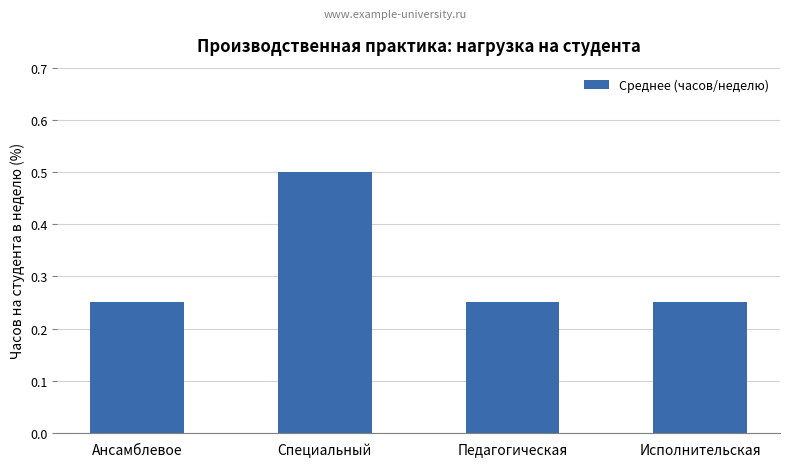

At which category does the chart reach its peak across all series?

Специальный